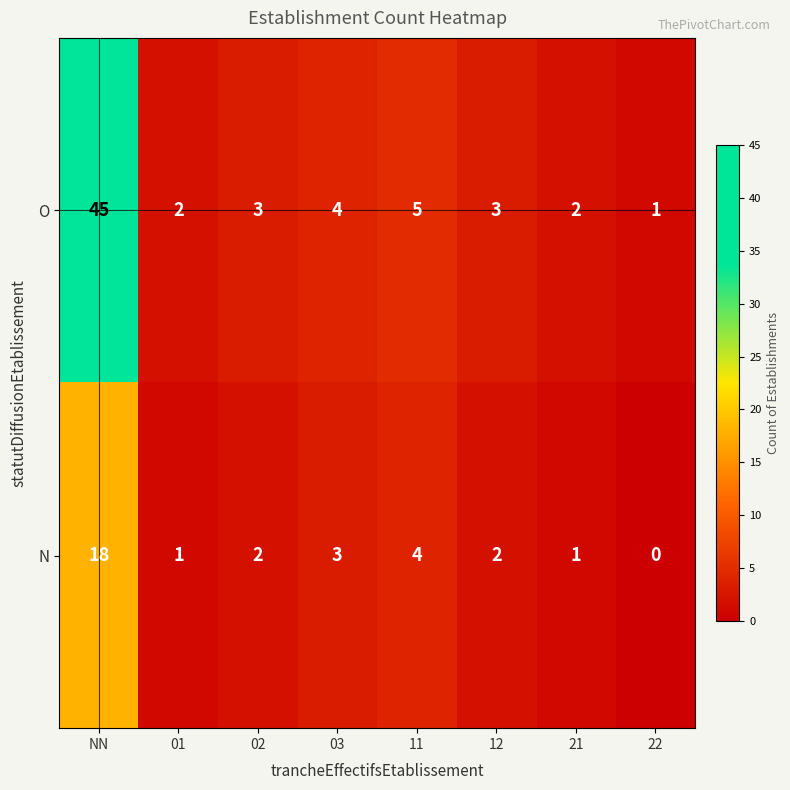

List the series in order of their overall mean, lowest first.

N, O